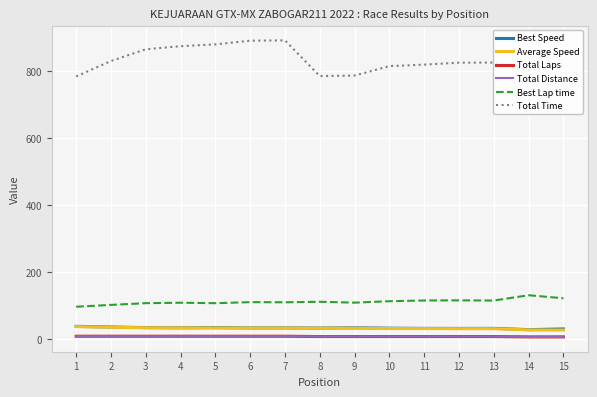

In Best Speed, how many points are lower than both neighbors (excluding endpoints)?

5